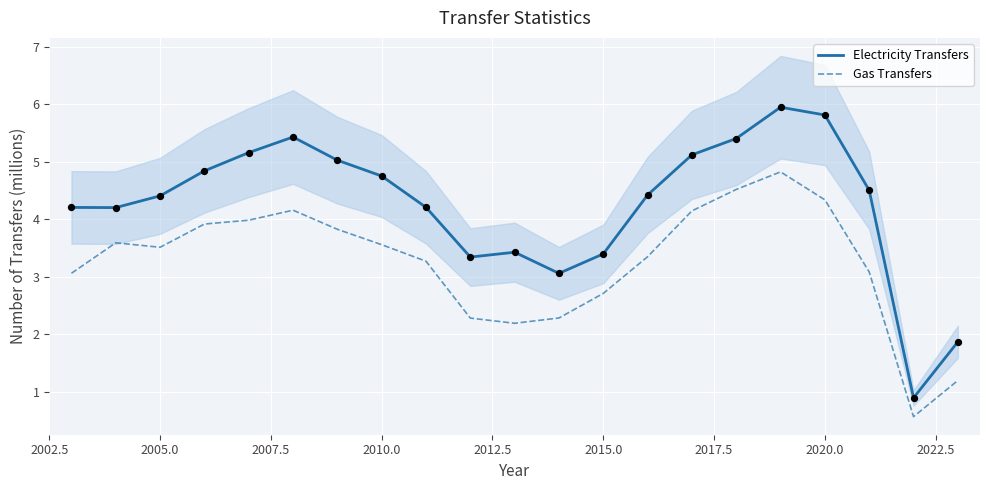

True or false: Electricity Transfers and Gas Transfers cross at least once.

False